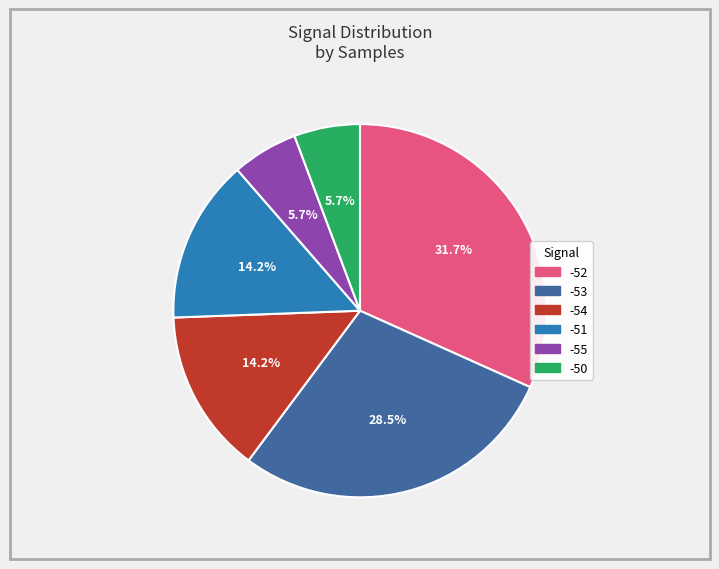

Is there any slice that represents more than half of the pie?

No